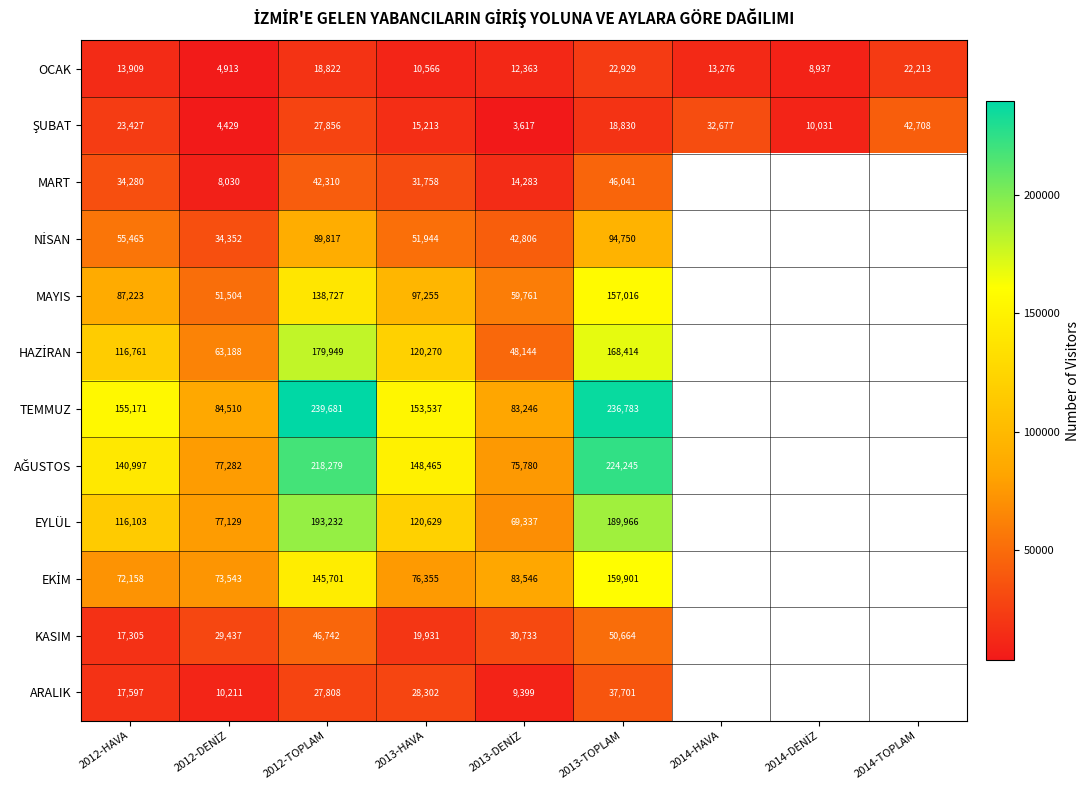

What is the total value across all series at 2013-HAVA?

874225